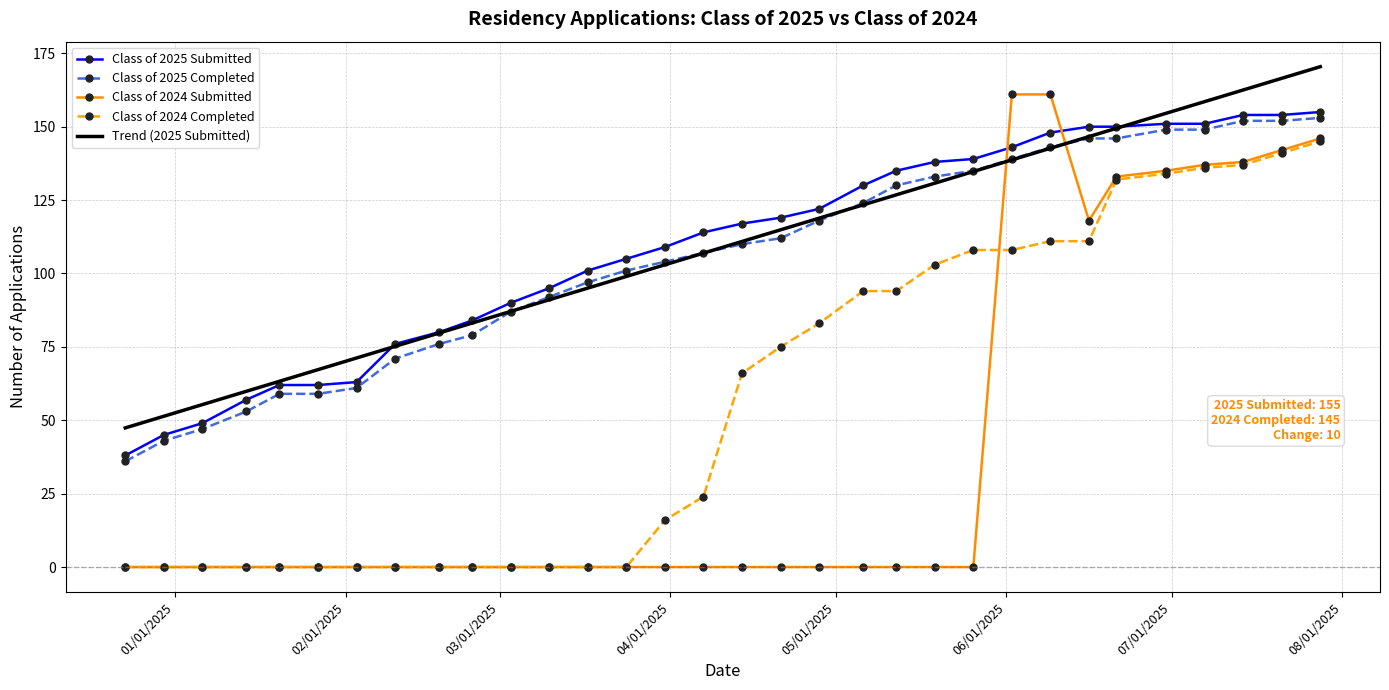

What are all the series names shown in the legend?

Class of 2025 Submitted, Class of 2025 Completed, Class of 2024 Submitted, Class of 2024 Completed, Trend (2025 Submitted)